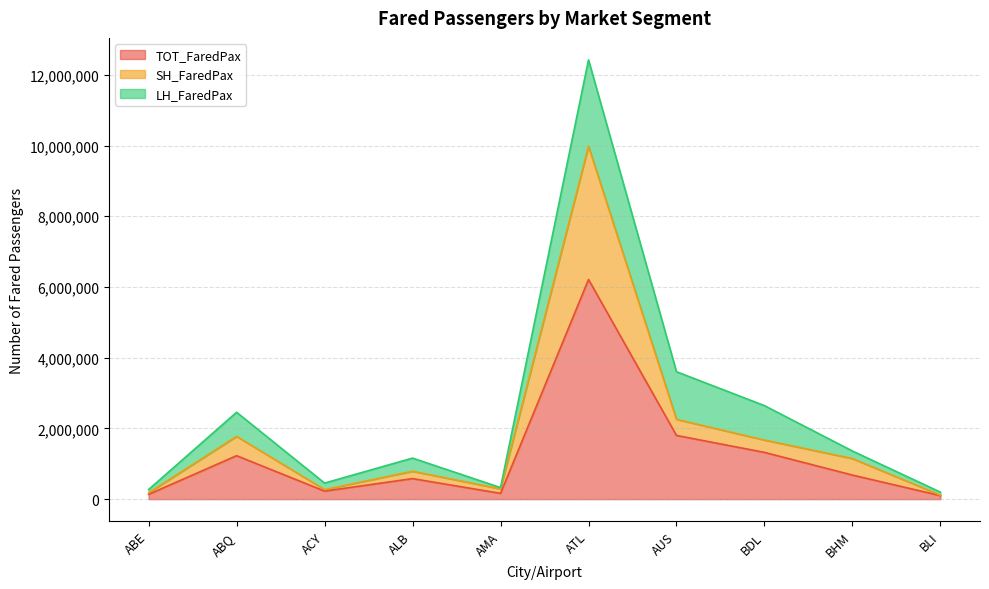

The SH_FaredPax series shows 15020905 at ATL. True or false?

False